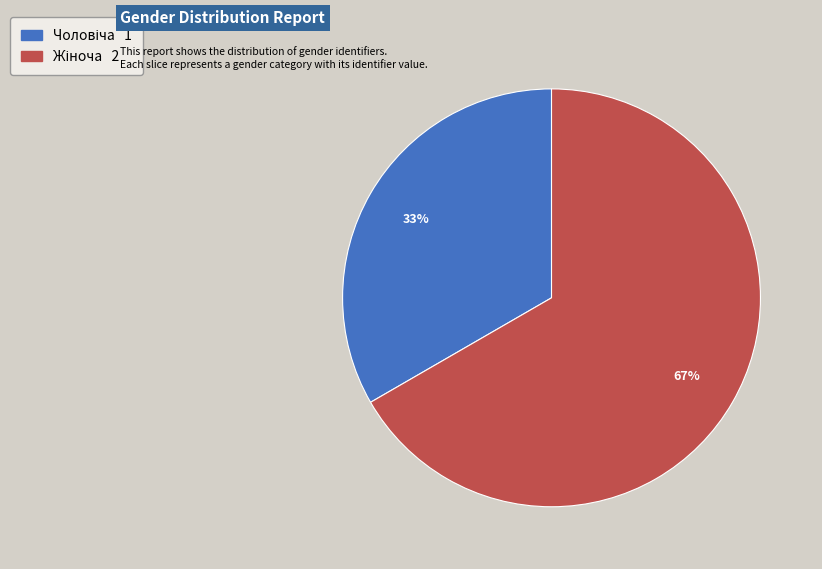

How many slices are in this pie chart?

2